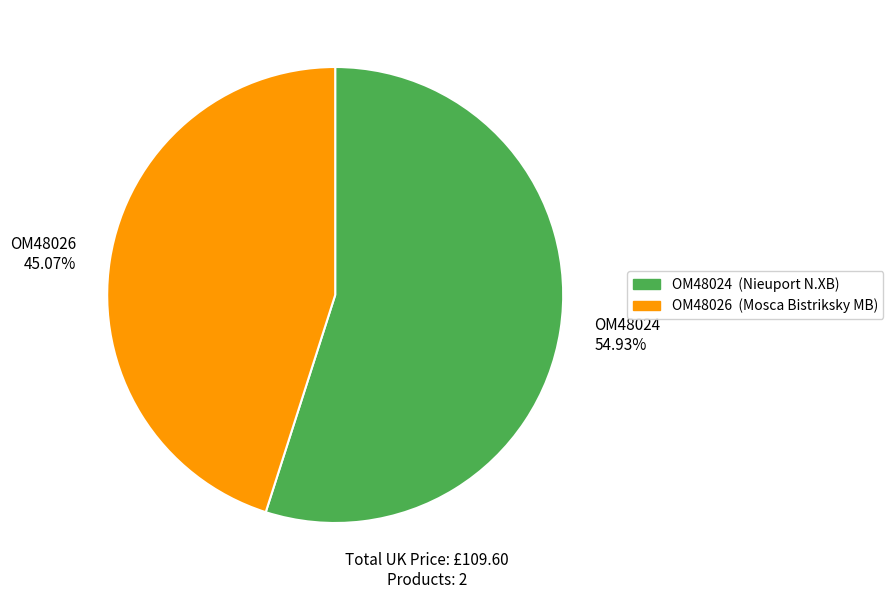

To the nearest percent, what portion does OM48024 represent?

55%